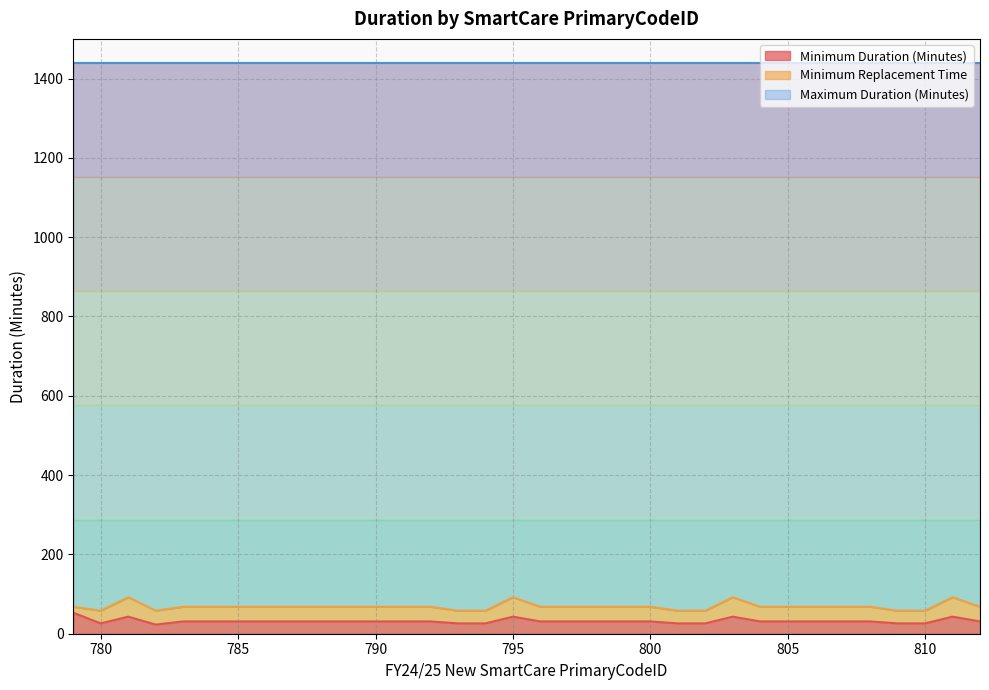

What is the difference between the second highest and minimum values in the Minimum Replacement Time series?

34